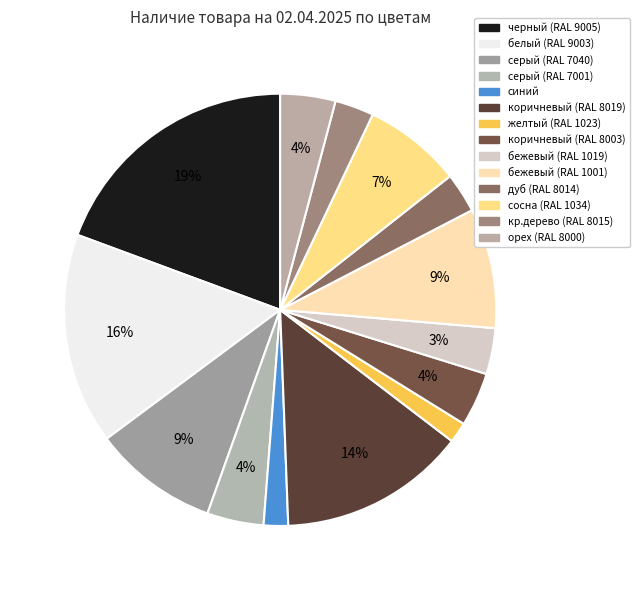

Is it true that кр.дерево (RAL 8015) is 3% of the pie?

True